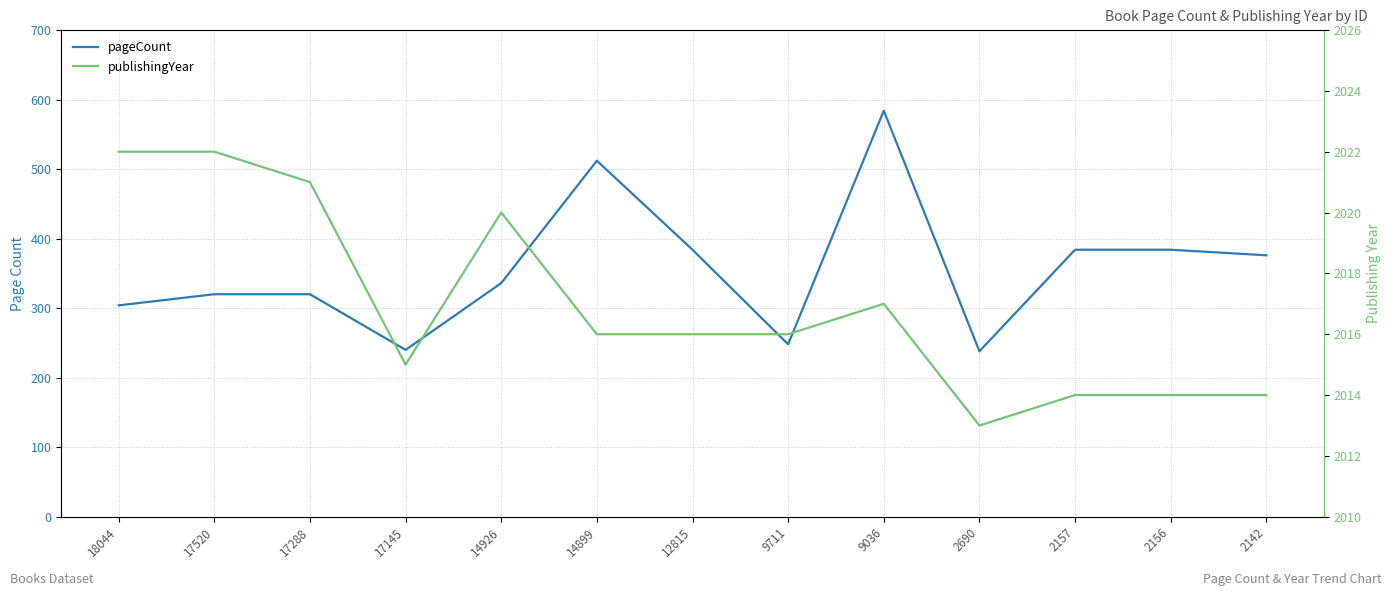

What is the total value across all series at 9036?

2601